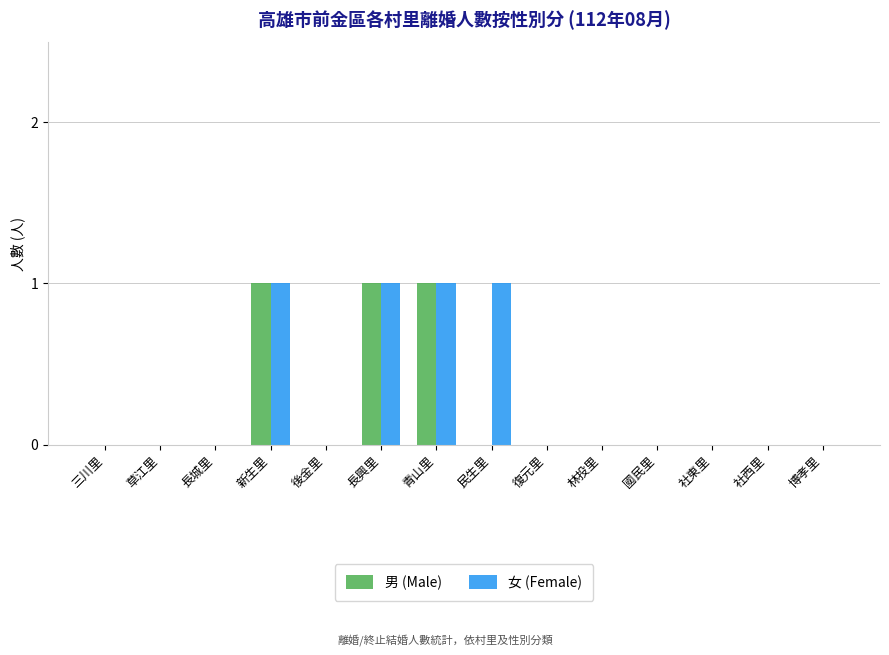

Count the number of categories in the chart.

14